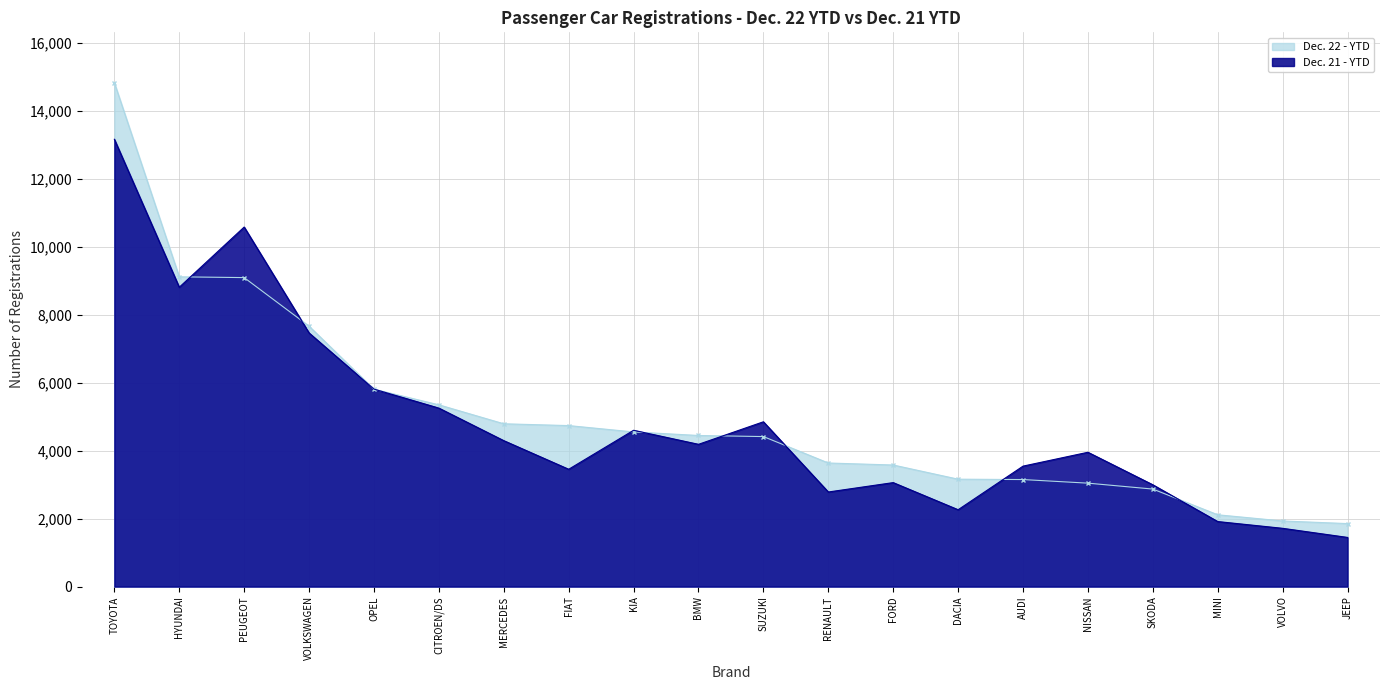

True or false: Dec. 21 - YTD and Dec. 22 - YTD cross at least once.

True